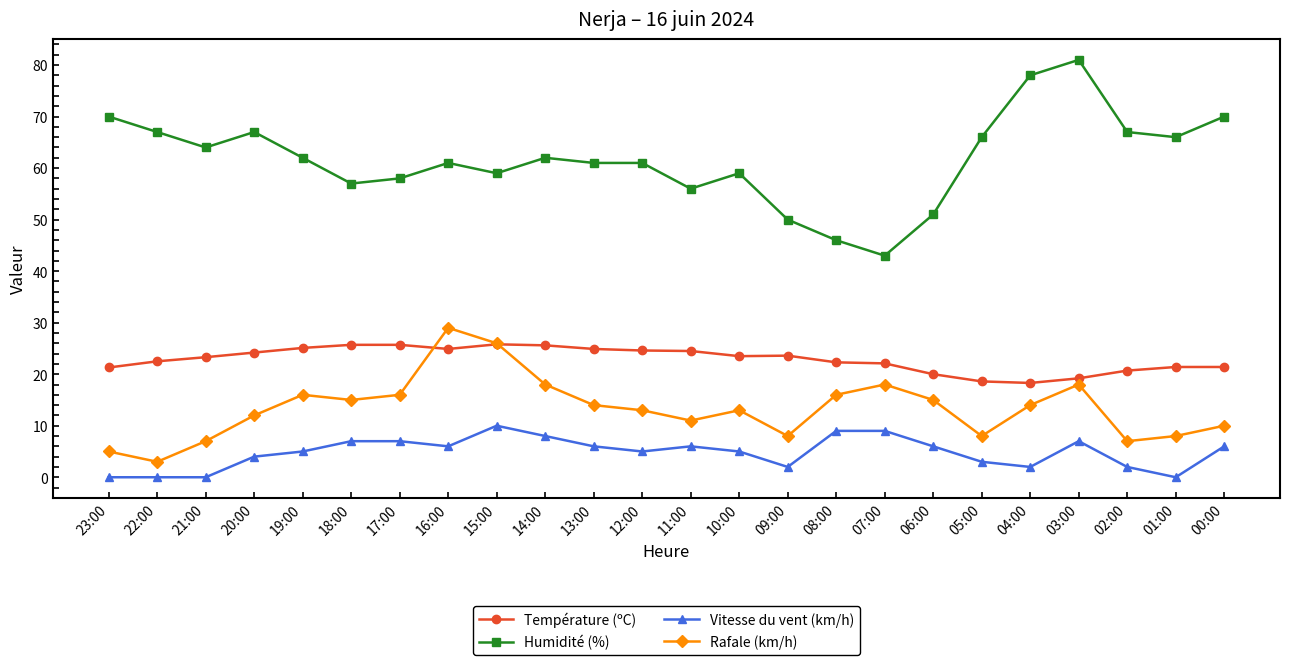

List the series in order of their peak value, lowest first.

Vitesse du vent (km/h), Température (ºC), Rafale (km/h), Humidité (%)